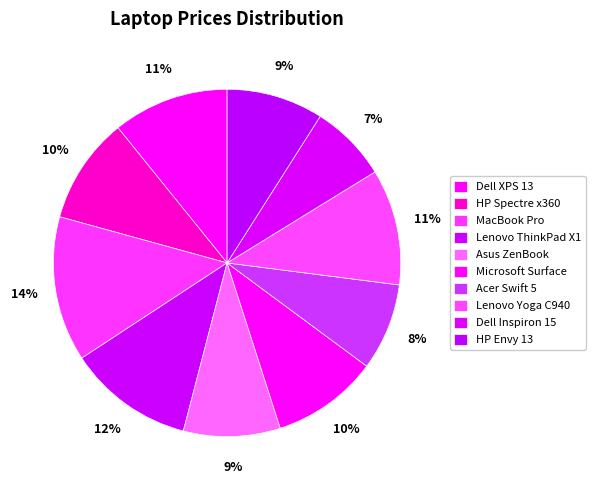

To the nearest percent, what is the difference between the Microsoft Surface and Lenovo ThinkPad X1 slice percentages?

2%